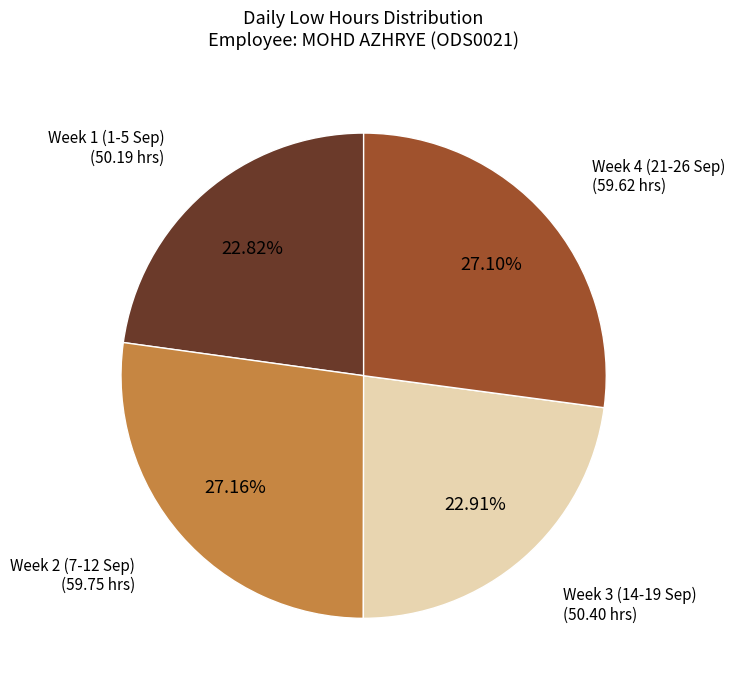

Is there a majority slice in this chart?

No